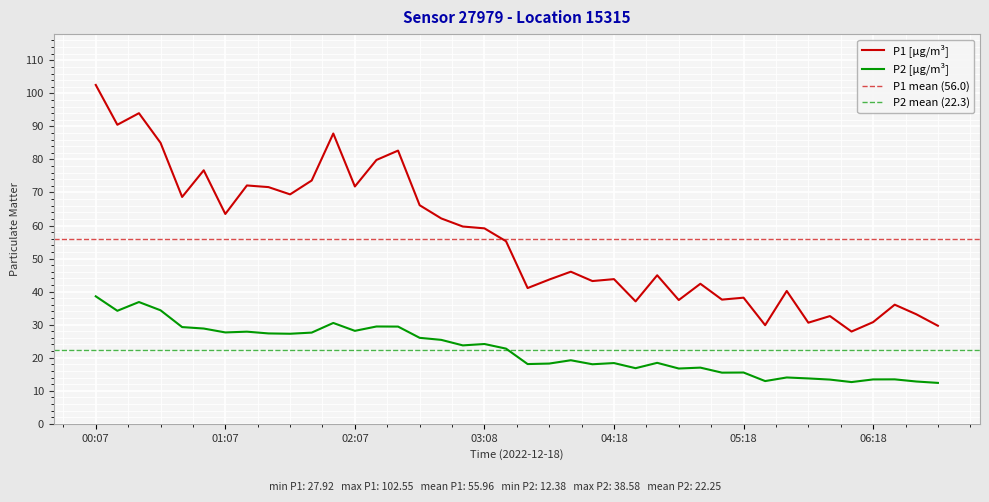

Is the value of P1 at 06:08 greater than the value of P2 at 02:57?

Yes